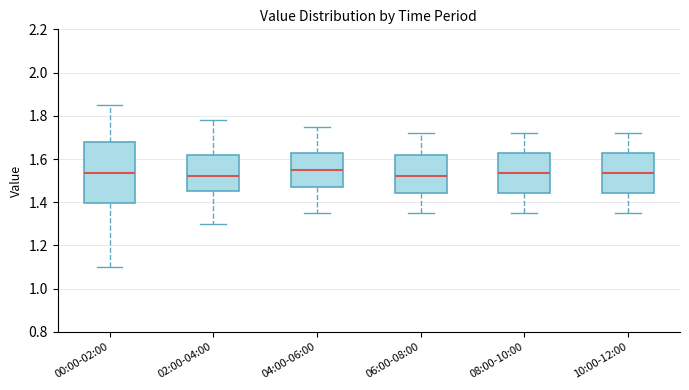

Which box is the tallest, from its lower edge to its upper edge?

00:00-02:00